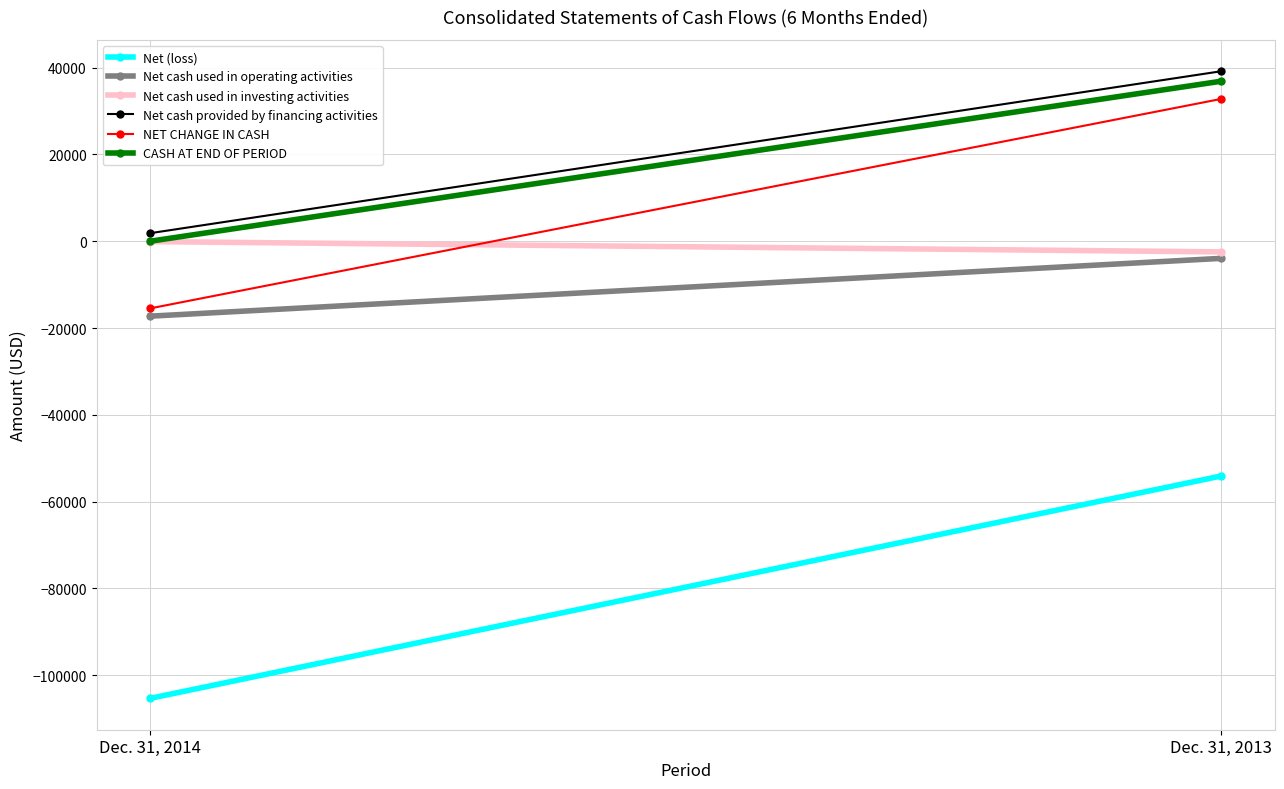

What is the highest value of the NET CHANGE IN CASH series?

32811